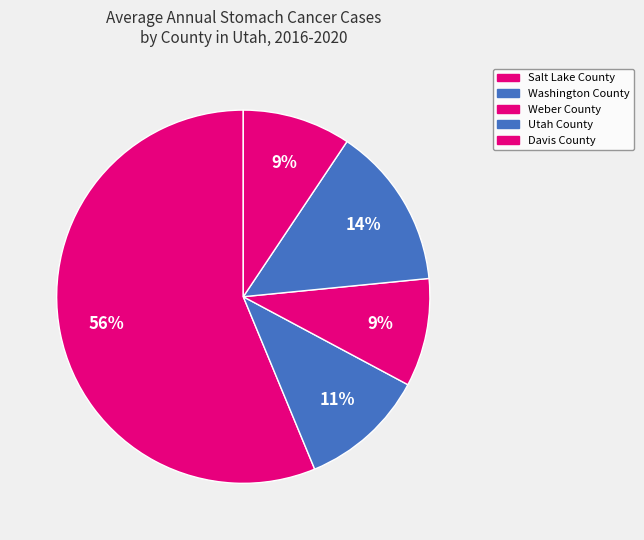

Between Washington County and Davis County, which is larger?

Washington County